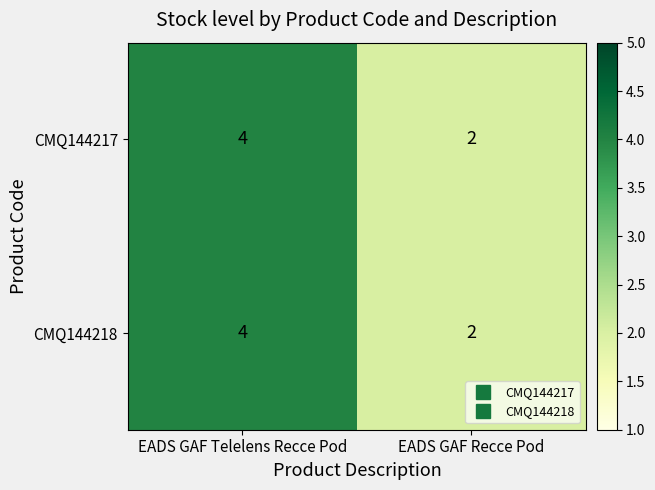

Rank the categories by CMQ144217 value from lowest to highest.

EADS GAF Recce Pod, EADS GAF Telelens Recce Pod